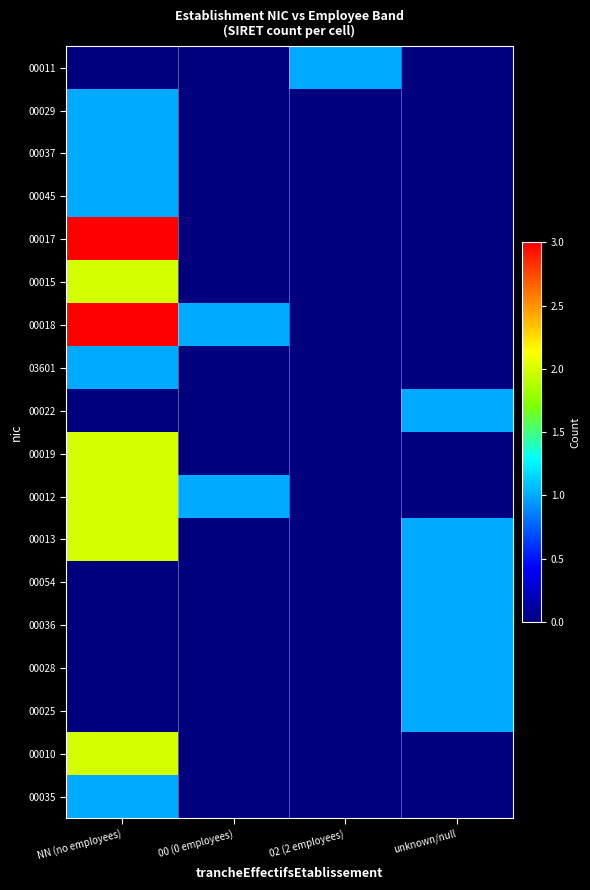

Reading left to right, list all the values displayed in this chart.

00011: NN (no employees)=0	00 (0 employees)=0	02 (2 employees)=1	unknown/null=0
00029: NN (no employees)=1	00 (0 employees)=0	02 (2 employees)=0	unknown/null=0
00037: NN (no employees)=1	00 (0 employees)=0	02 (2 employees)=0	unknown/null=0
00045: NN (no employees)=1	00 (0 employees)=0	02 (2 employees)=0	unknown/null=0
00017: NN (no employees)=3	00 (0 employees)=0	02 (2 employees)=0	unknown/null=0
00015: NN (no employees)=2	00 (0 employees)=0	02 (2 employees)=0	unknown/null=0
00018: NN (no employees)=3	00 (0 employees)=1	02 (2 employees)=0	unknown/null=0
03601: NN (no employees)=1	00 (0 employees)=0	02 (2 employees)=0	unknown/null=0
00022: NN (no employees)=0	00 (0 employees)=0	02 (2 employees)=0	unknown/null=1
00019: NN (no employees)=2	00 (0 employees)=0	02 (2 employees)=0	unknown/null=0
00012: NN (no employees)=2	00 (0 employees)=1	02 (2 employees)=0	unknown/null=0
00013: NN (no employees)=2	00 (0 employees)=0	02 (2 employees)=0	unknown/null=1
00054: NN (no employees)=0	00 (0 employees)=0	02 (2 employees)=0	unknown/null=1
00036: NN (no employees)=0	00 (0 employees)=0	02 (2 employees)=0	unknown/null=1
00028: NN (no employees)=0	00 (0 employees)=0	02 (2 employees)=0	unknown/null=1
00025: NN (no employees)=0	00 (0 employees)=0	02 (2 employees)=0	unknown/null=1
00010: NN (no employees)=2	00 (0 employees)=0	02 (2 employees)=0	unknown/null=0
00035: NN (no employees)=1	00 (0 employees)=0	02 (2 employees)=0	unknown/null=0